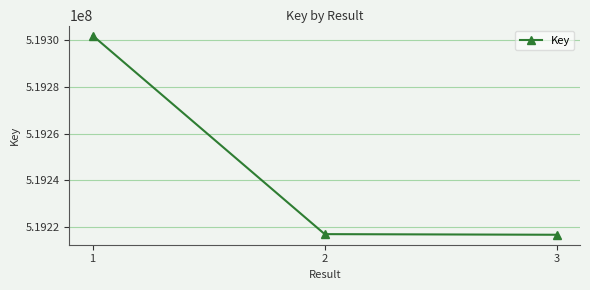

Is it true that the value at 3 is 677005842?

False